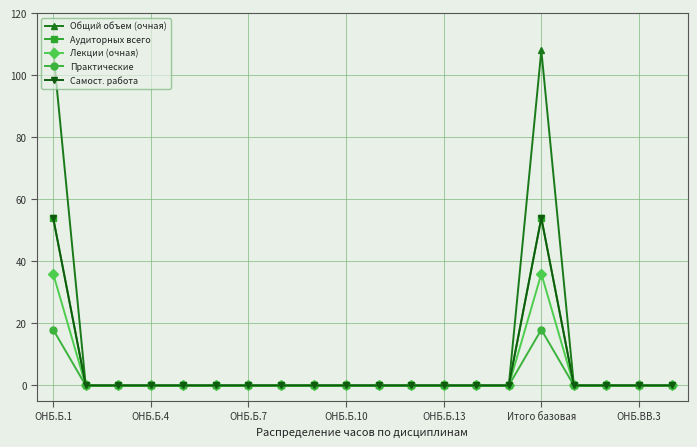

Reading left to right, transcribe all the data shown in this chart.

Общий объем (очная): 108	0	0	0	0	0	0	0	0	0	0	0	0	0	0	108	0	0	0	0
Аудиторных всего: 54	0	0	0	0	0	0	0	0	0	0	0	0	0	0	54	0	0	0	0
Лекции (очная): 36	0	0	0	0	0	0	0	0	0	0	0	0	0	0	36	0	0	0	0
Практические: 18	0	0	0	0	0	0	0	0	0	0	0	0	0	0	18	0	0	0	0
Самост. работа: 54	0	0	0	0	0	0	0	0	0	0	0	0	0	0	54	0	0	0	0